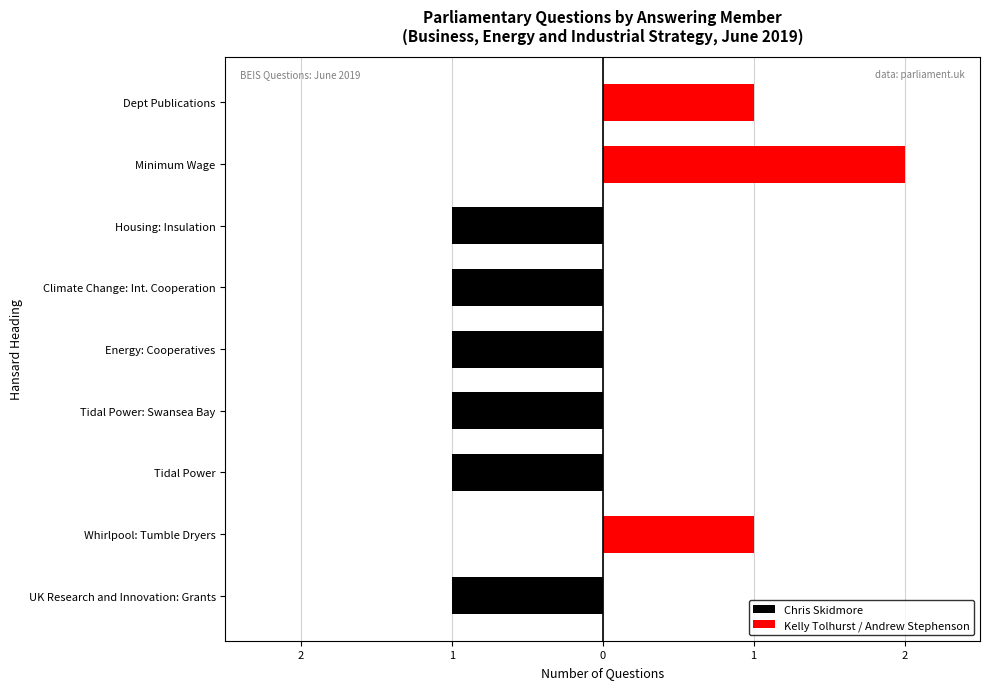

Between Whirlpool: Tumble Dryers and Energy: Cooperatives, which is larger?

Whirlpool: Tumble Dryers